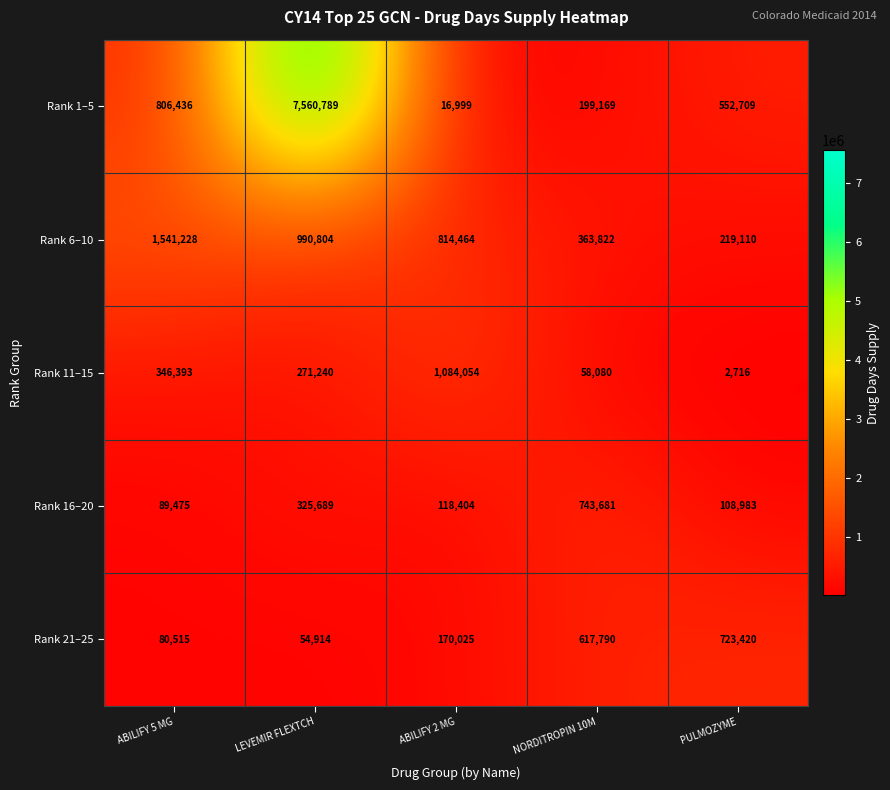

What is the total value across all series at LEVEMIR FLEXTCH?

9203436